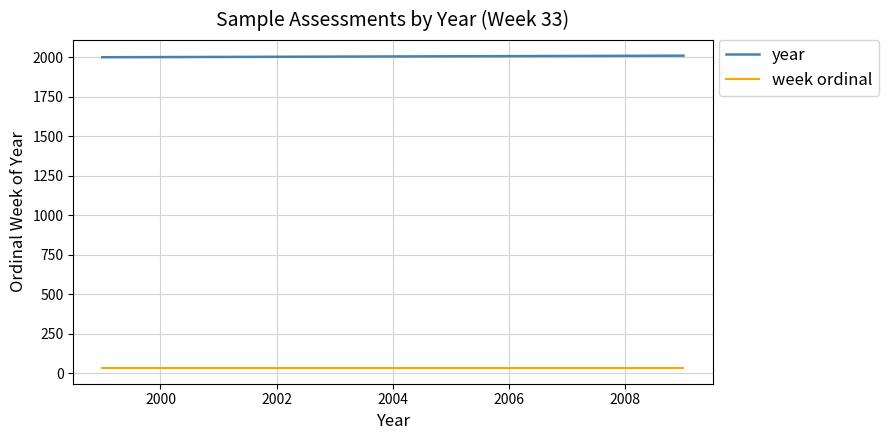

Which series has the largest total across all categories?

year